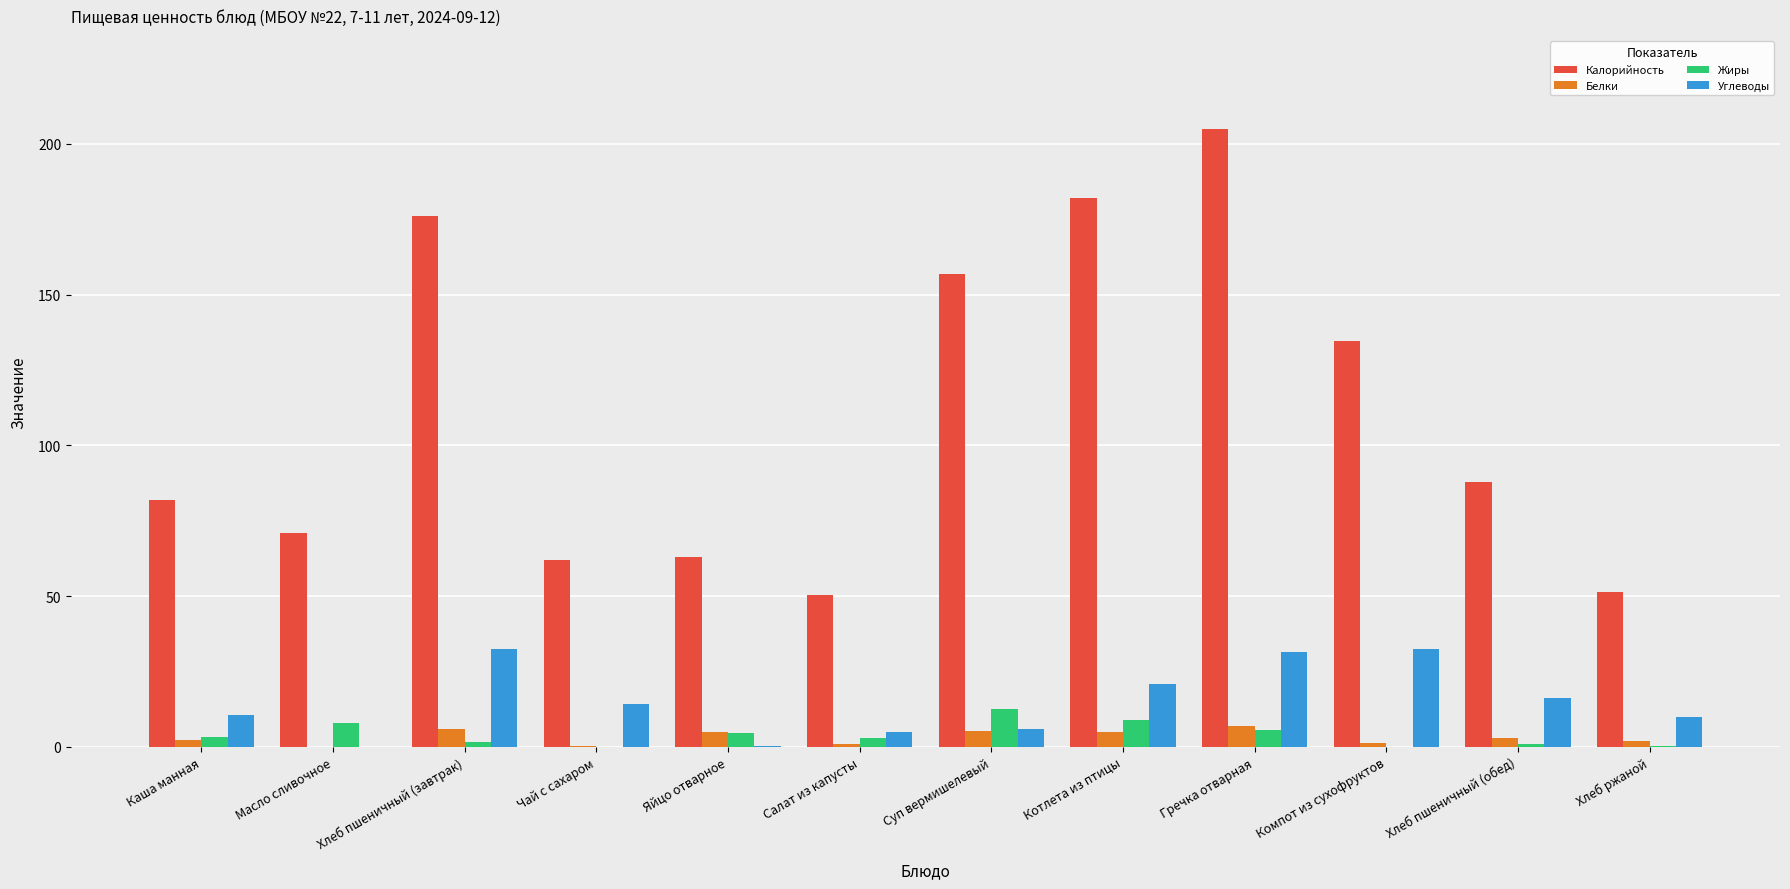

What is the sum of all Углеводы values?

179.4